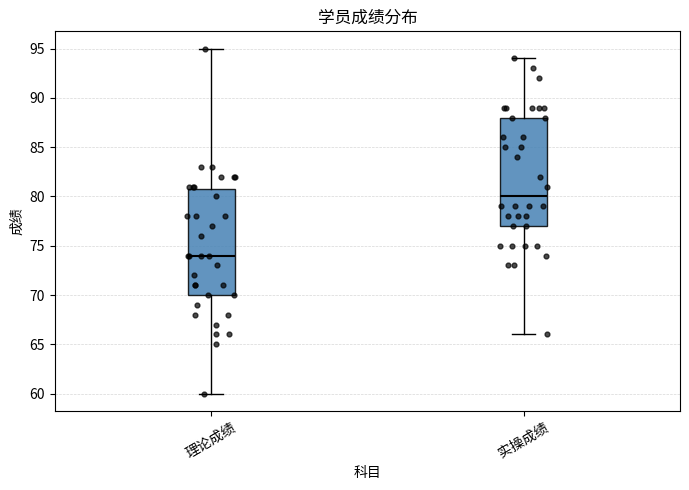

Reading left to right, transcribe this box plot: for each box, give where its median line is, the range the box spans, and where its two whiskers end, as read against the y-axis. The values are not printed on the chart, so give them approximately, as read against the axis.

理论成绩: median 74, box 70 to 81, whiskers 60 to 95
实操成绩: median 80, box 77 to 88, whiskers 66 to 94